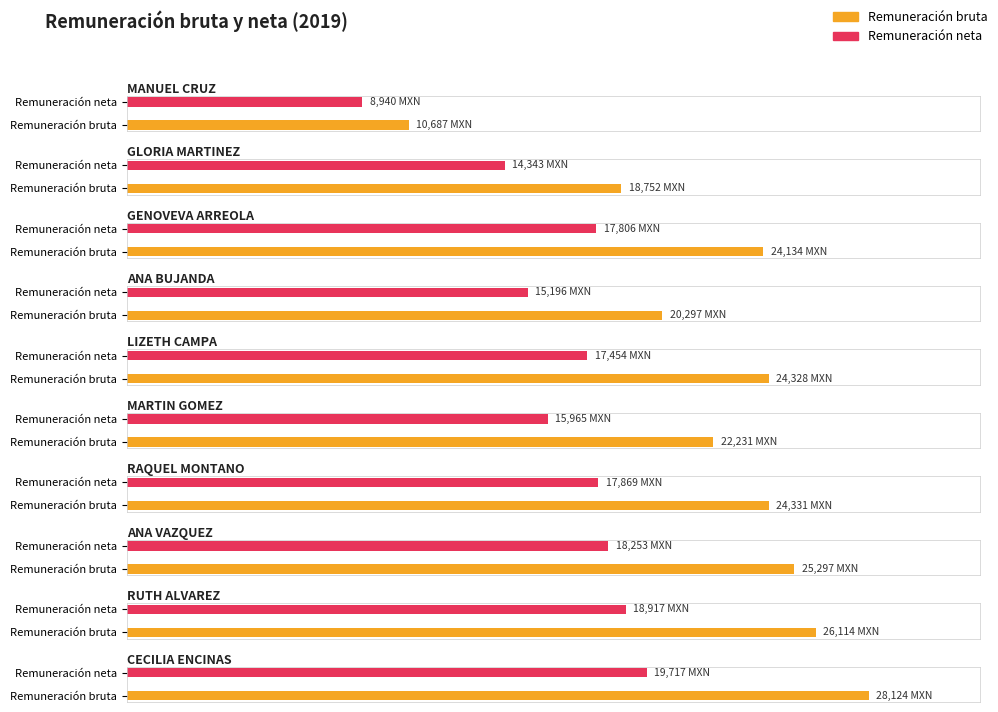

What is the highest value of the Remuneración bruta series?

28124.5